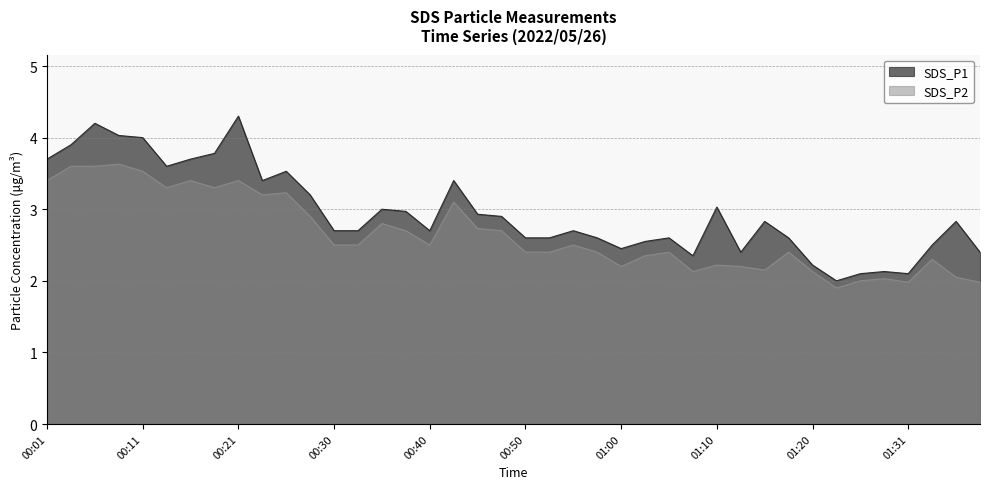

Reading right to left, extract all data points from this chart.

SDS_P1: 01:39=2.4	01:36=2.8	01:33=2.5	01:31=2.1	01:28=2.1	01:26=2.1	01:23=2.0	01:20=2.2	01:18=2.6	01:15=2.8	01:13=2.4	01:10=3.0	01:08=2.4	01:05=2.6	01:03=2.5	01:00=2.5	00:58=2.6	00:55=2.7	00:53=2.6	00:50=2.6	00:47=2.9	00:45=2.9	00:42=3.4	00:40=2.7	00:38=3.0	00:35=3.0	00:33=2.7	00:30=2.7	00:28=3.2	00:25=3.5	00:23=3.4	00:21=4.3	00:18=3.8	00:16=3.7	00:13=3.6	00:11=4.0	00:08=4.0	00:06=4.2	00:04=3.9	00:01=3.7
SDS_P2: 01:39=2.0	01:36=2.0	01:33=2.3	01:31=2.0	01:28=2.0	01:26=2.0	01:23=1.9	01:20=2.1	01:18=2.4	01:15=2.1	01:13=2.2	01:10=2.2	01:08=2.1	01:05=2.4	01:03=2.4	01:00=2.2	00:58=2.4	00:55=2.5	00:53=2.4	00:50=2.4	00:47=2.7	00:45=2.7	00:42=3.1	00:40=2.5	00:38=2.7	00:35=2.8	00:33=2.5	00:30=2.5	00:28=2.9	00:25=3.2	00:23=3.2	00:21=3.4	00:18=3.3	00:16=3.4	00:13=3.3	00:11=3.5	00:08=3.6	00:06=3.6	00:04=3.6	00:01=3.4